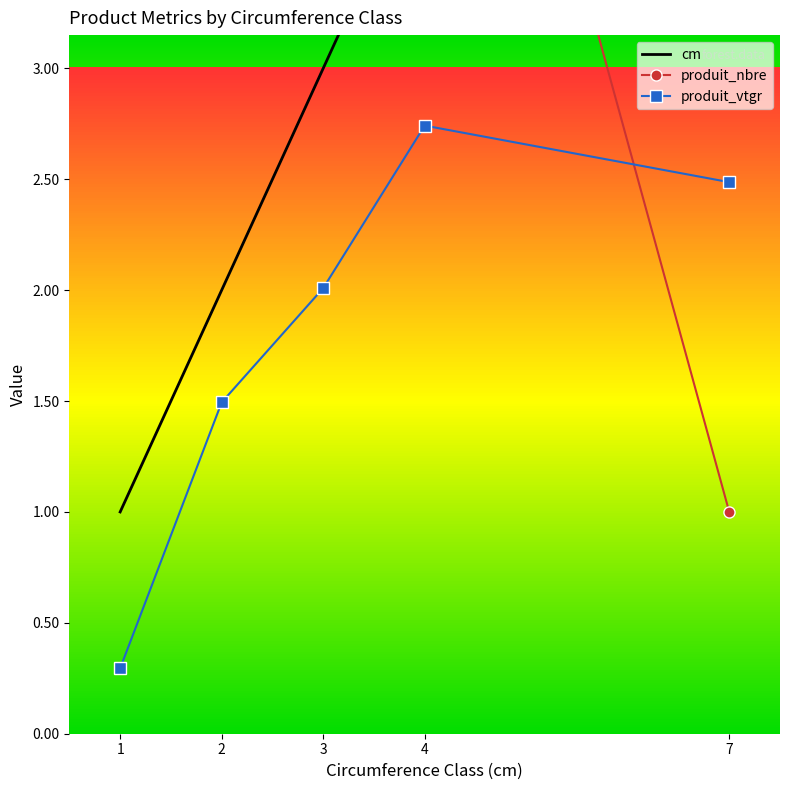

What are all the series names shown in the legend?

cm, produit_nbre, produit_vtgr